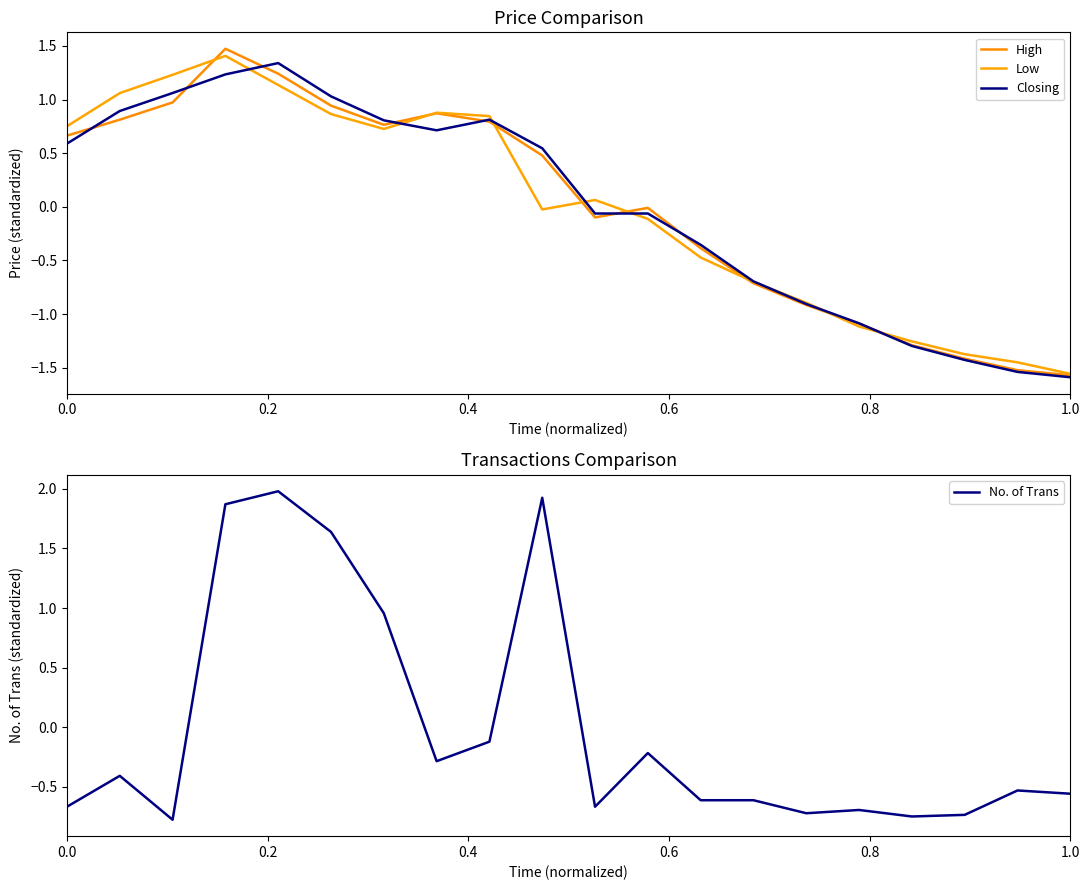

How many data points in No. of Trans are above 0?

5